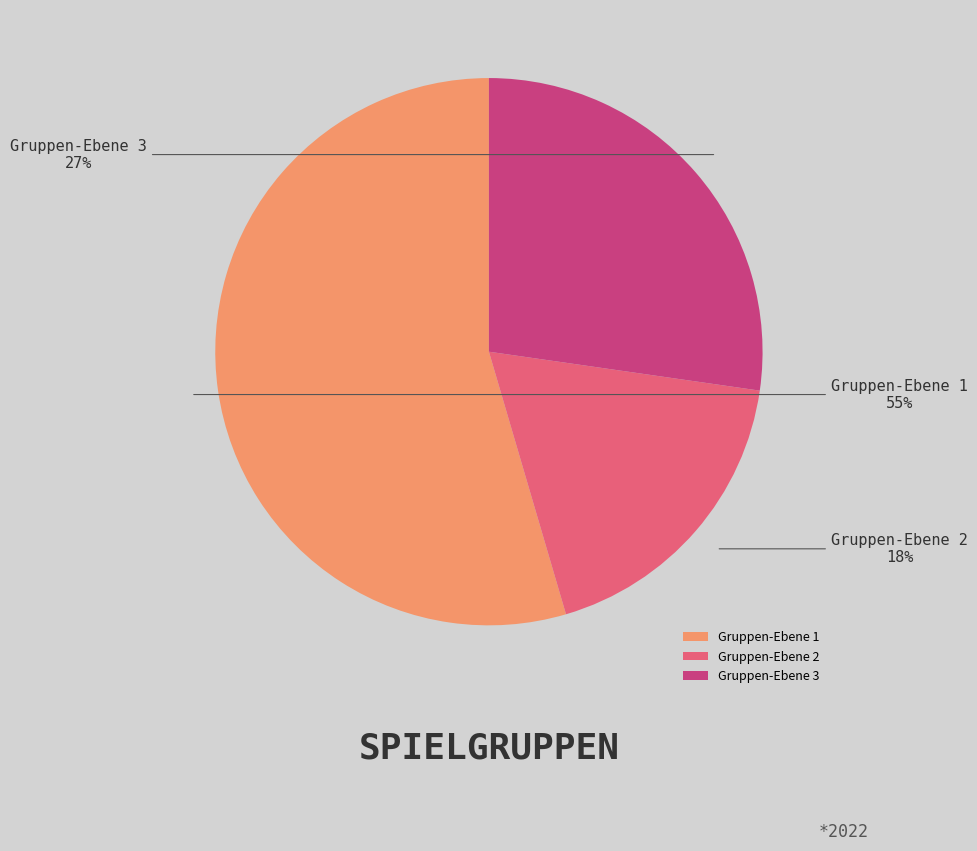

Which category has the smallest portion of the pie?

Gruppen-Ebene 2